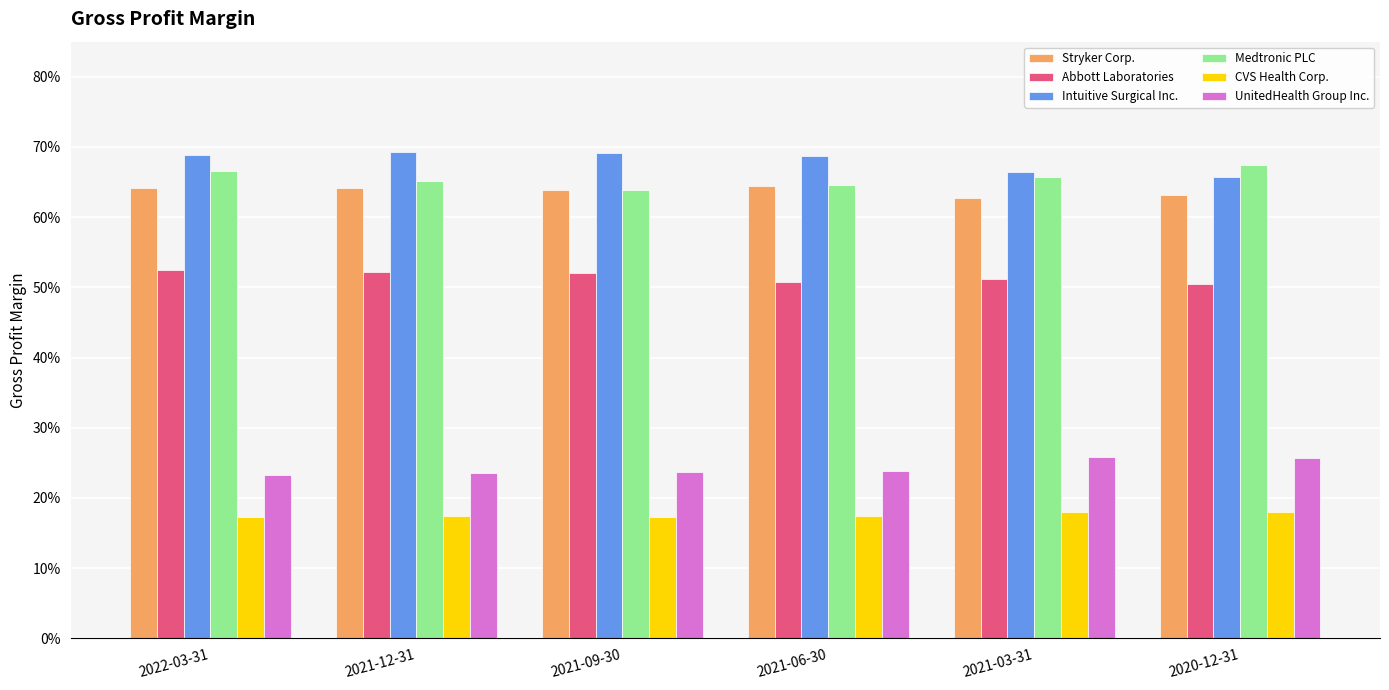

Read the CVS Health Corp. value at 2021-09-30.

0.2